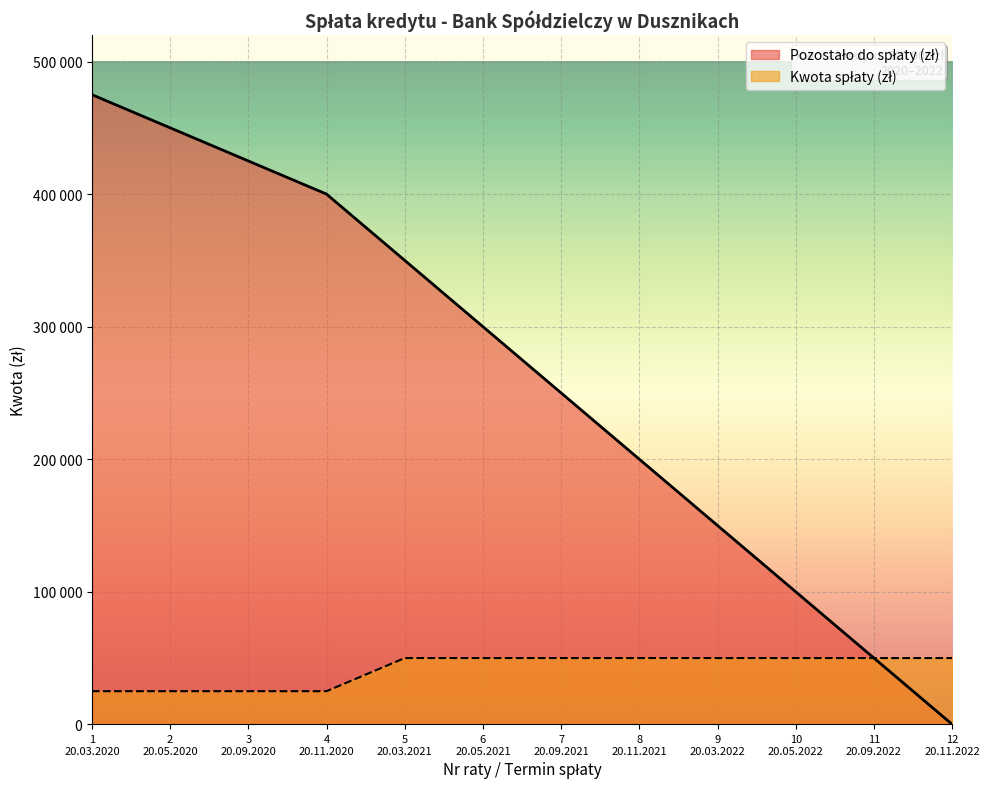

Rank the series at 6
20.05.2021 from lowest to highest value.

Kwota spłaty (zł), Pozostało do spłaty (zł)